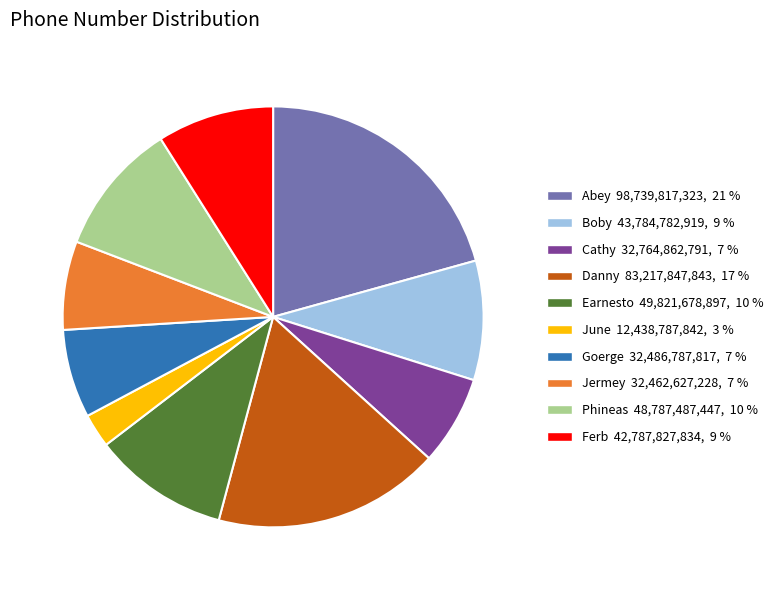

Combined, do Abey and Boby account for over 50%?

No